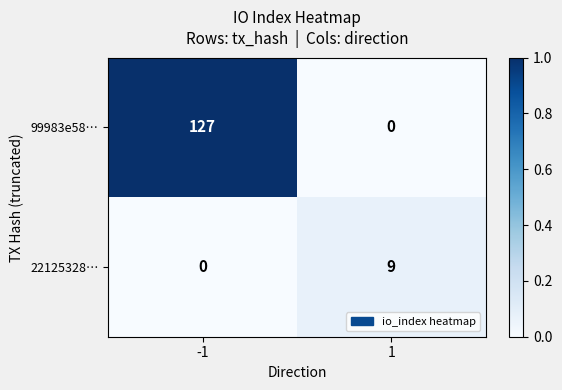

What is the sum of all 22125328… values?

9